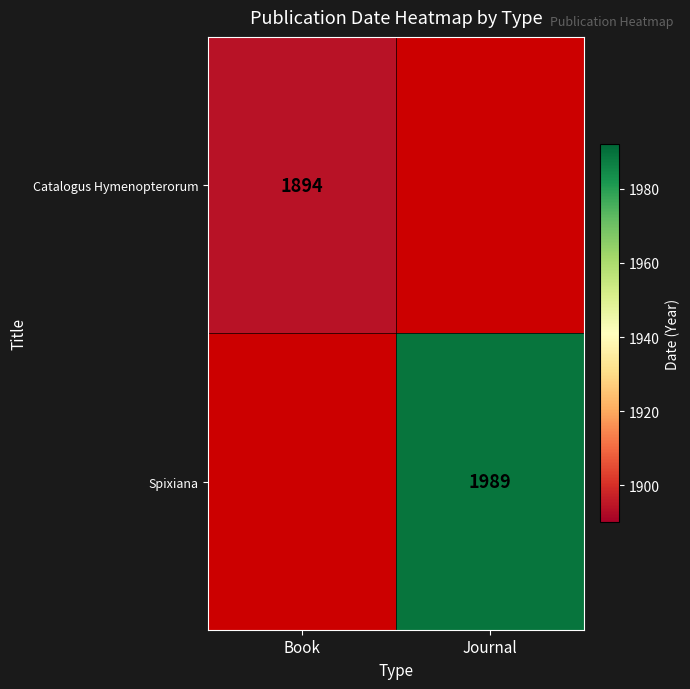

Is it true that Catalogus Hymenopterorum equals 1894 at Book?

True